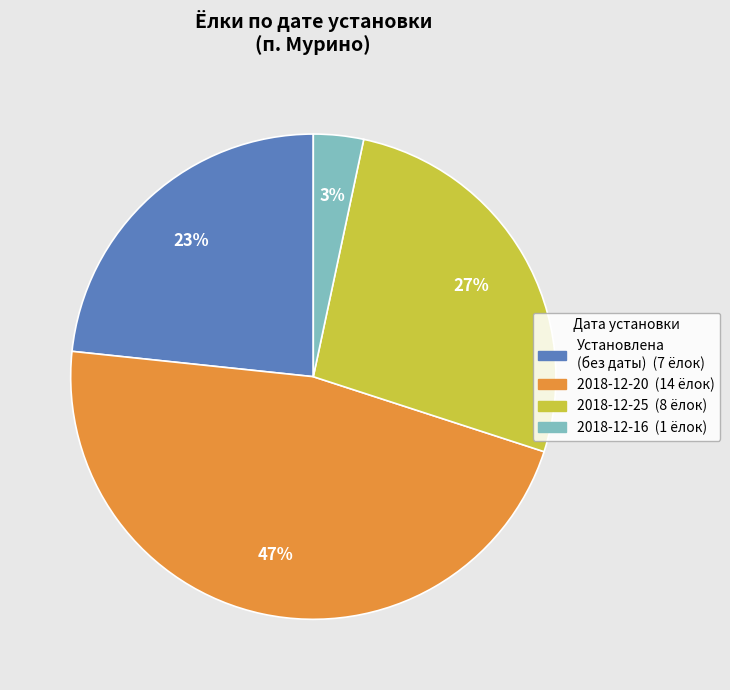

To the nearest percent, what is the average slice percentage?

25%